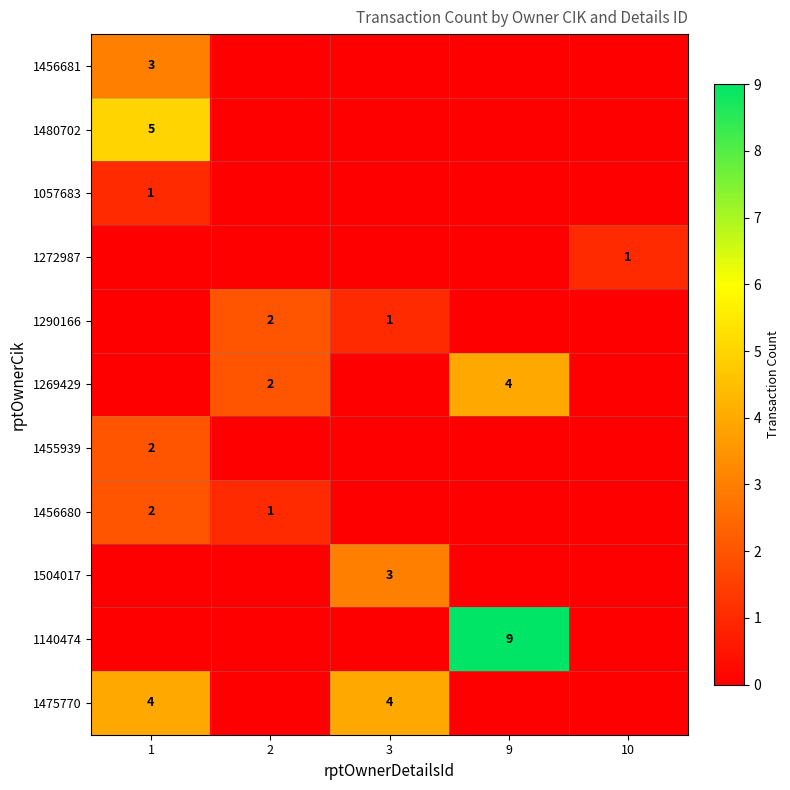

The 1504017 series shows 3 at 3. True or false?

True